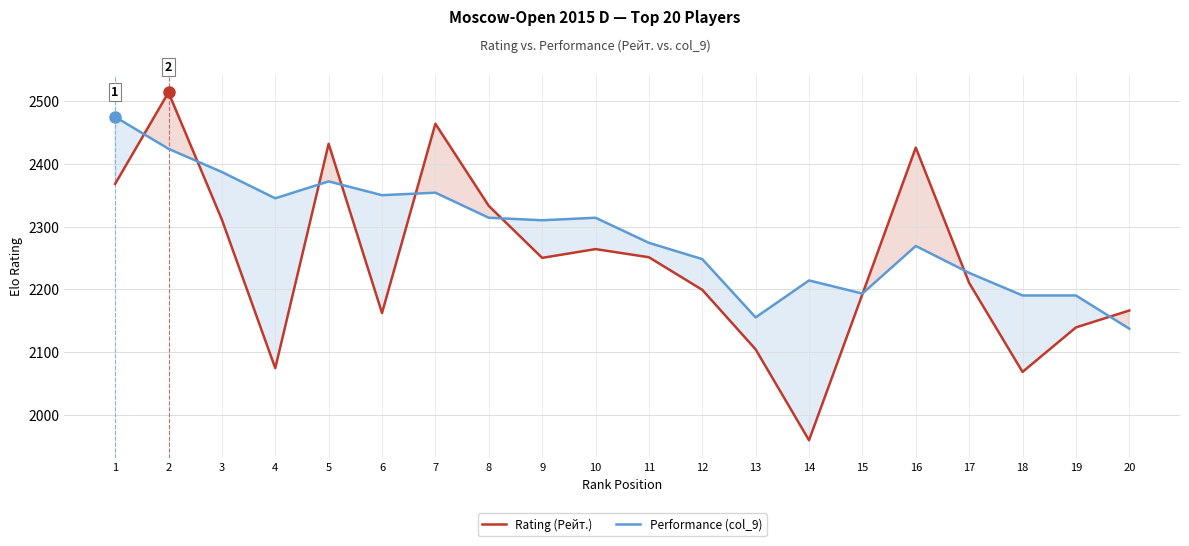

What are all the series names shown in the legend?

Rating (Рейт.), Performance (col_9)